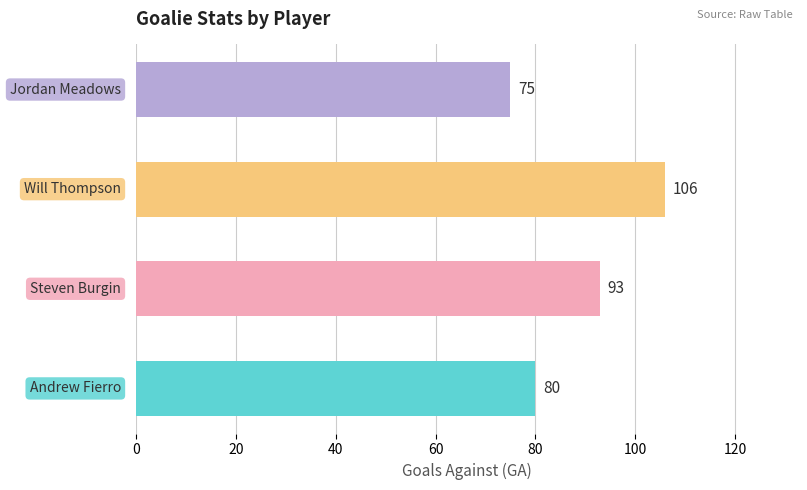

Reading bottom to top, what are all the values shown in this chart?

80	93	106	75